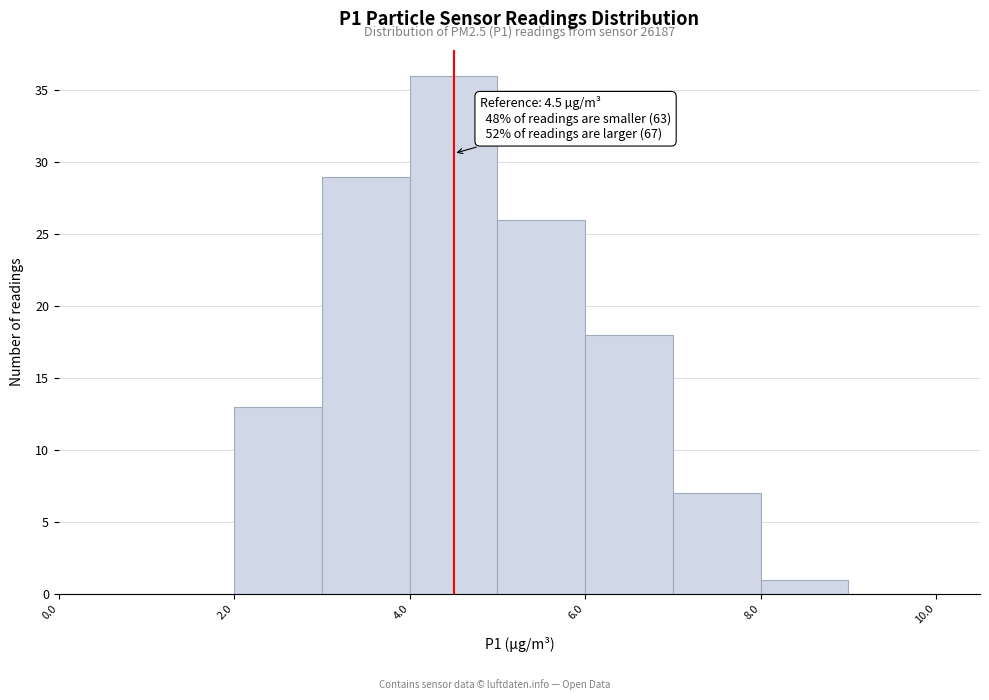

Which range on the x-axis has the tallest bar?

4 to 5